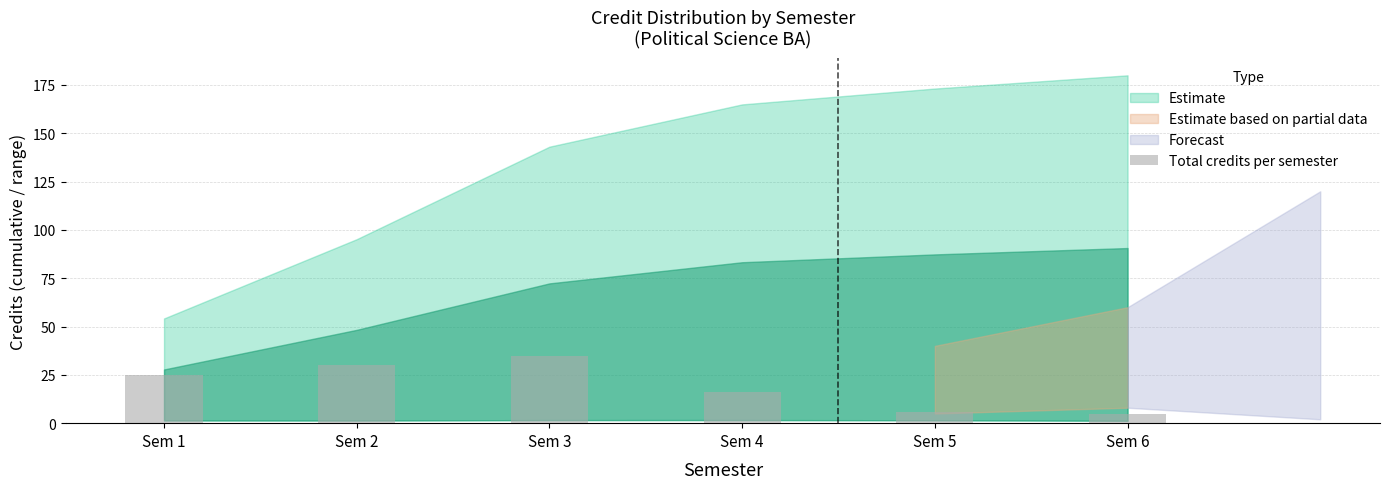

Is it true that the value at Sem 2 is 30?

True